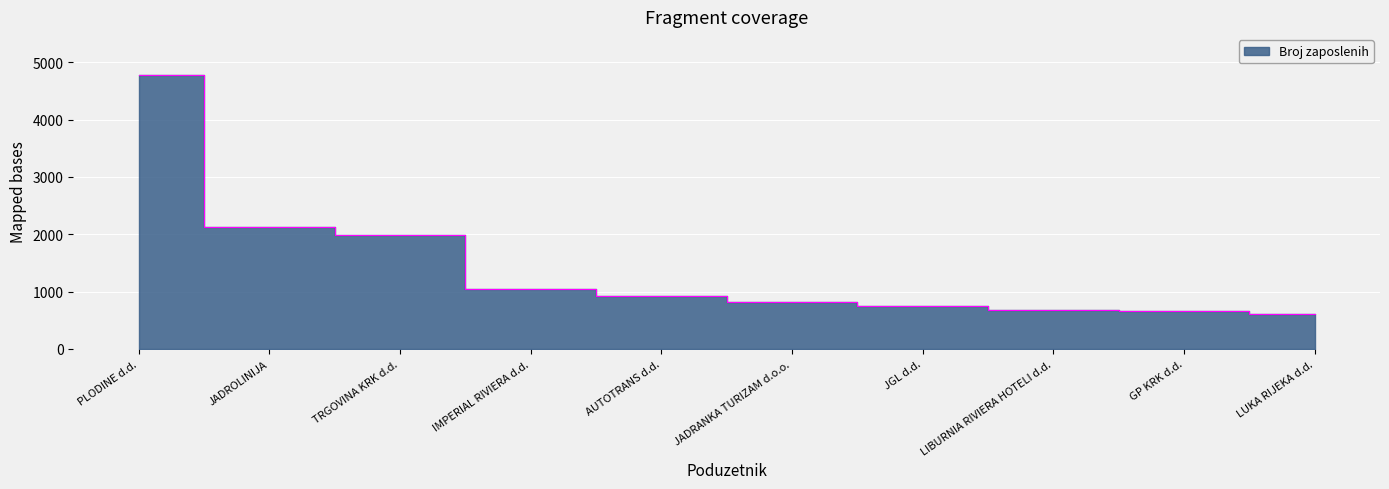

What is the change in value from TRGOVINA KRK d.d. to GP KRK d.d.?

-1312